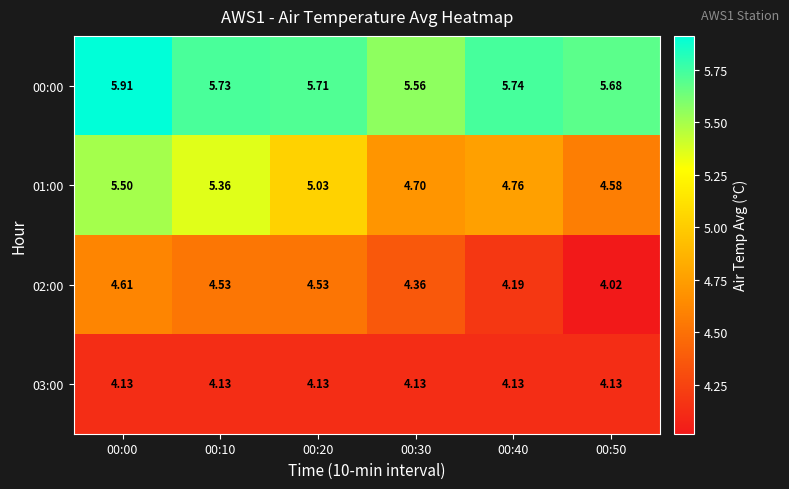

List the series in order of their overall mean, highest first.

00:00, 01:00, 02:00, 03:00